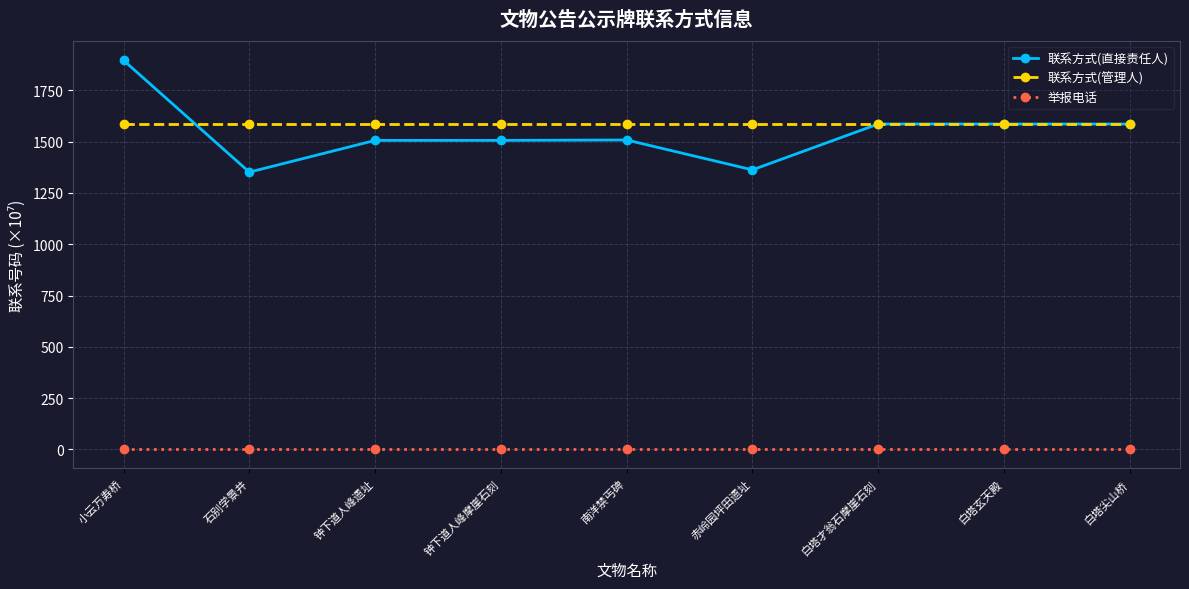

What is the sum of the 联系方式(管理人) values at 白塔玄天殿 and 白塔尖山桥?

3176.0